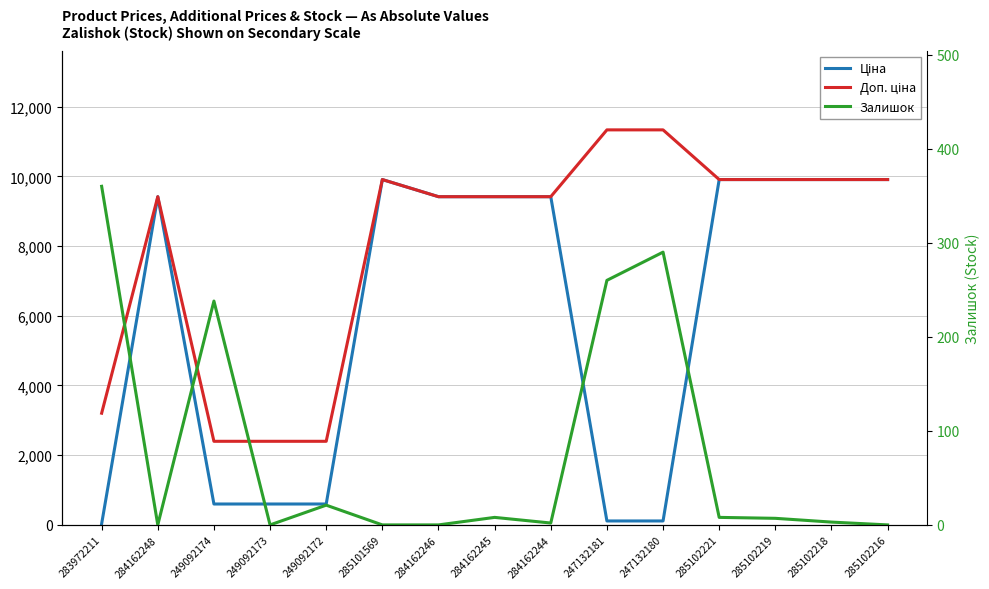

Which series has the largest total across all categories?

Доп. ціна